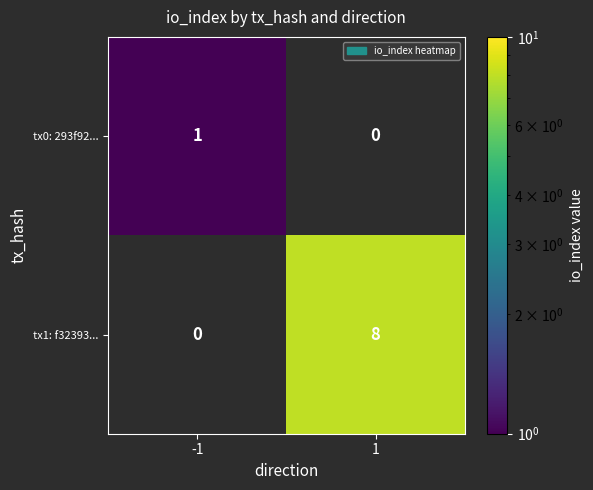

Between -1 and 1, which series saw the biggest shift?

tx1: f32393...